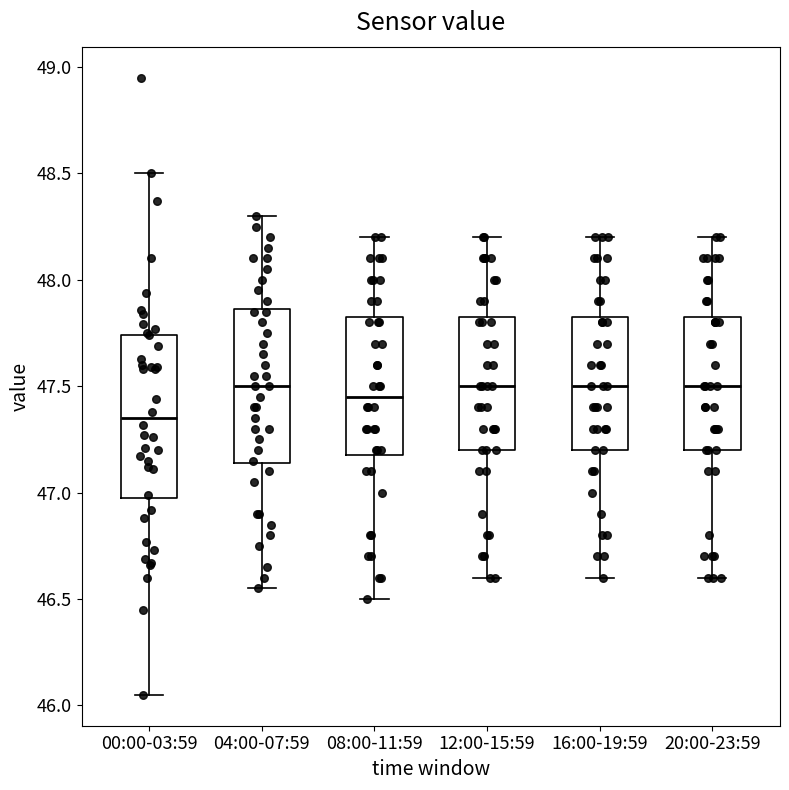

Reading left to right, transcribe this box plot: for each box, give where its median line is, the range the box spans, and where its two whiskers end, as read against the y-axis. The values are not printed on the chart, so give them approximately, as read against the axis.

00:00-03:59: median 47.35, box 46.95 to 47.75, whiskers 46.05 to 48.50
04:00-07:59: median 47.50, box 47.15 to 47.85, whiskers 46.55 to 48.30
08:00-11:59: median 47.45, box 47.20 to 47.85, whiskers 46.50 to 48.20
12:00-15:59: median 47.50, box 47.20 to 47.85, whiskers 46.60 to 48.20
16:00-19:59: median 47.50, box 47.20 to 47.85, whiskers 46.60 to 48.20
20:00-23:59: median 47.50, box 47.20 to 47.85, whiskers 46.60 to 48.20